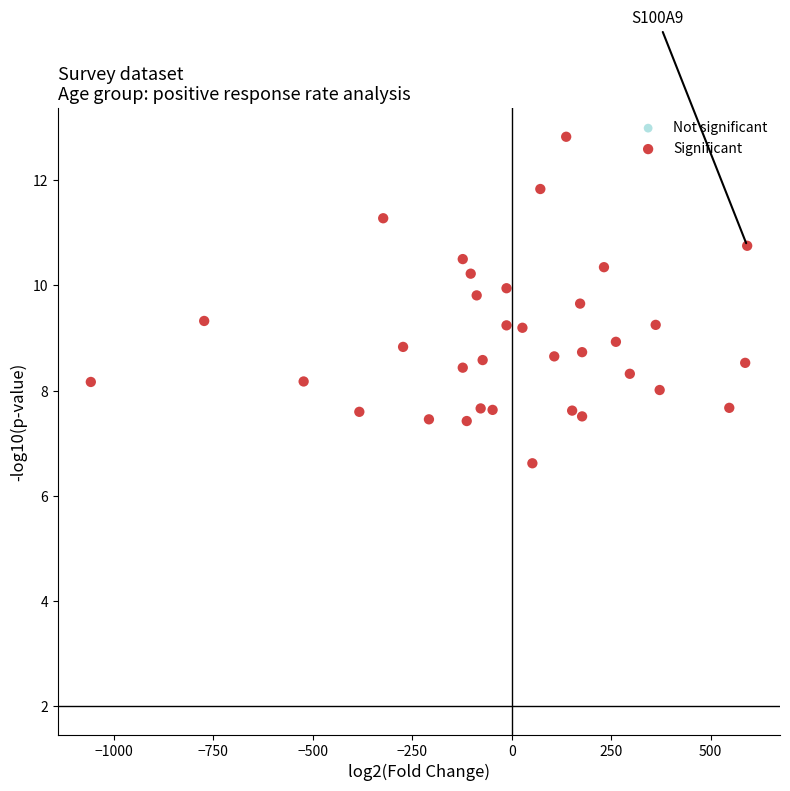

What is the range of Y values (max minus min)?

6.2